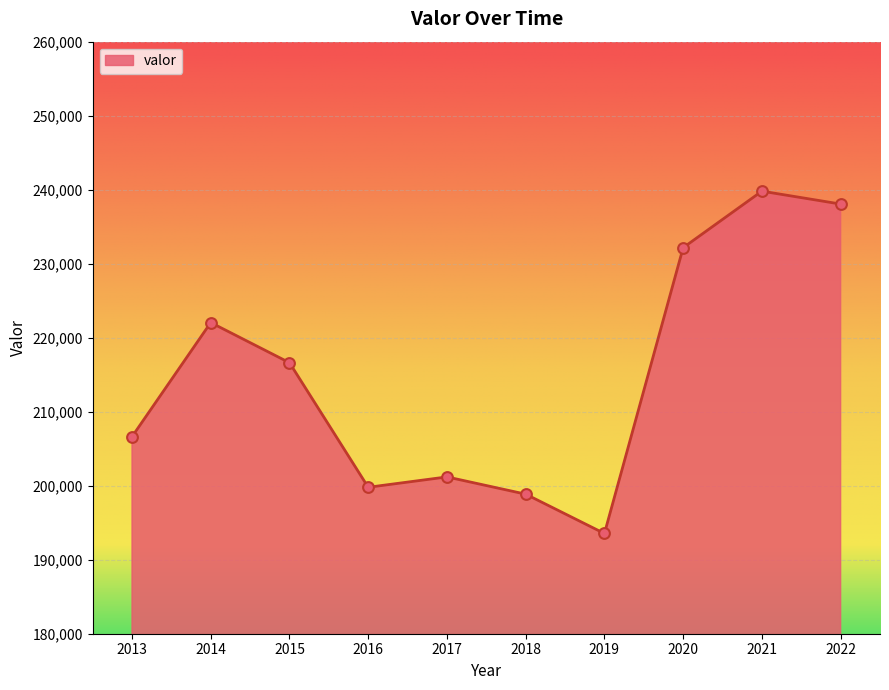

What is the change in value from 2014 to 2019?

-28501